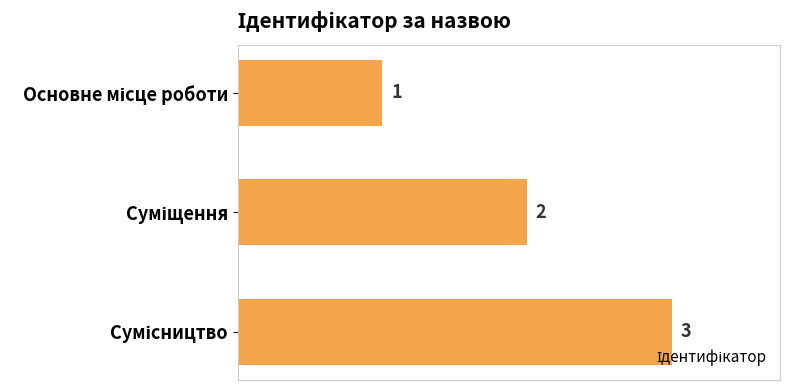

What is the value of the 2nd bar from the top?

2